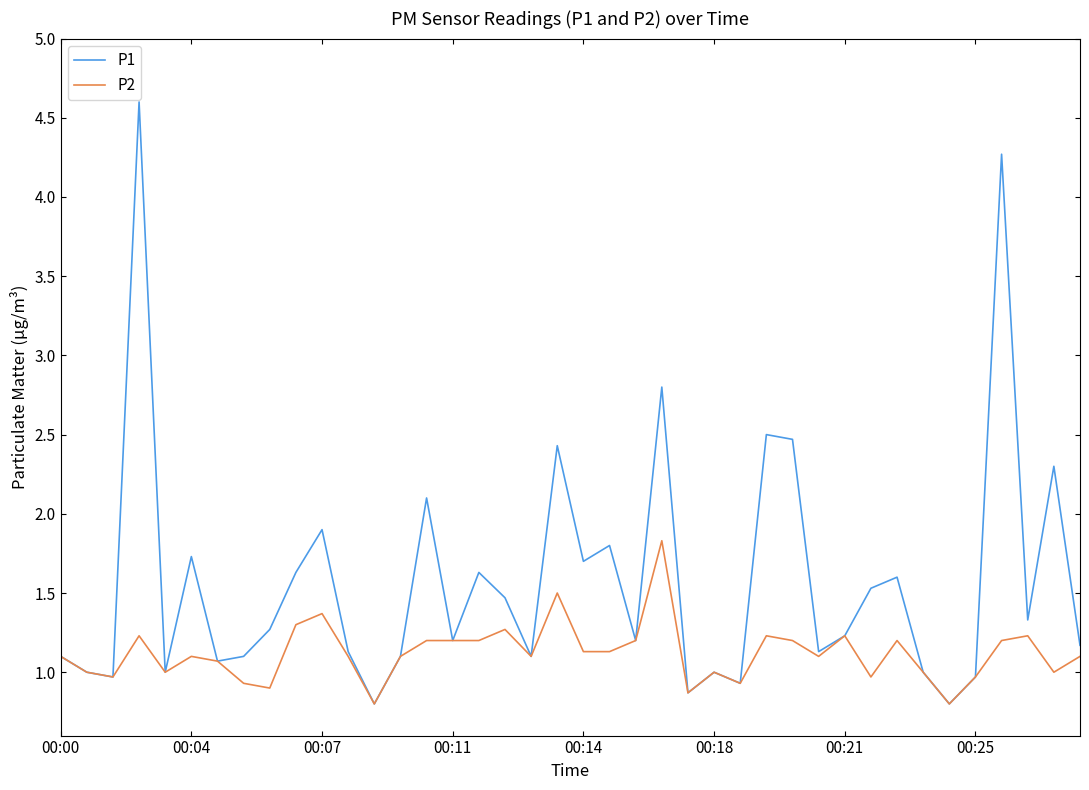

What are all the series names shown in the legend?

P1, P2